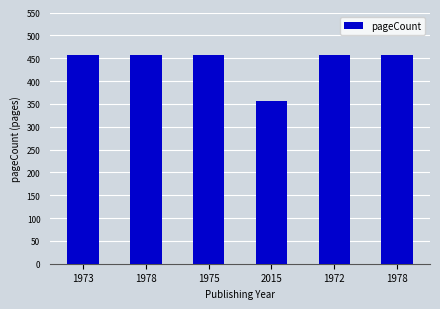

How many distinct data groups are displayed?

1